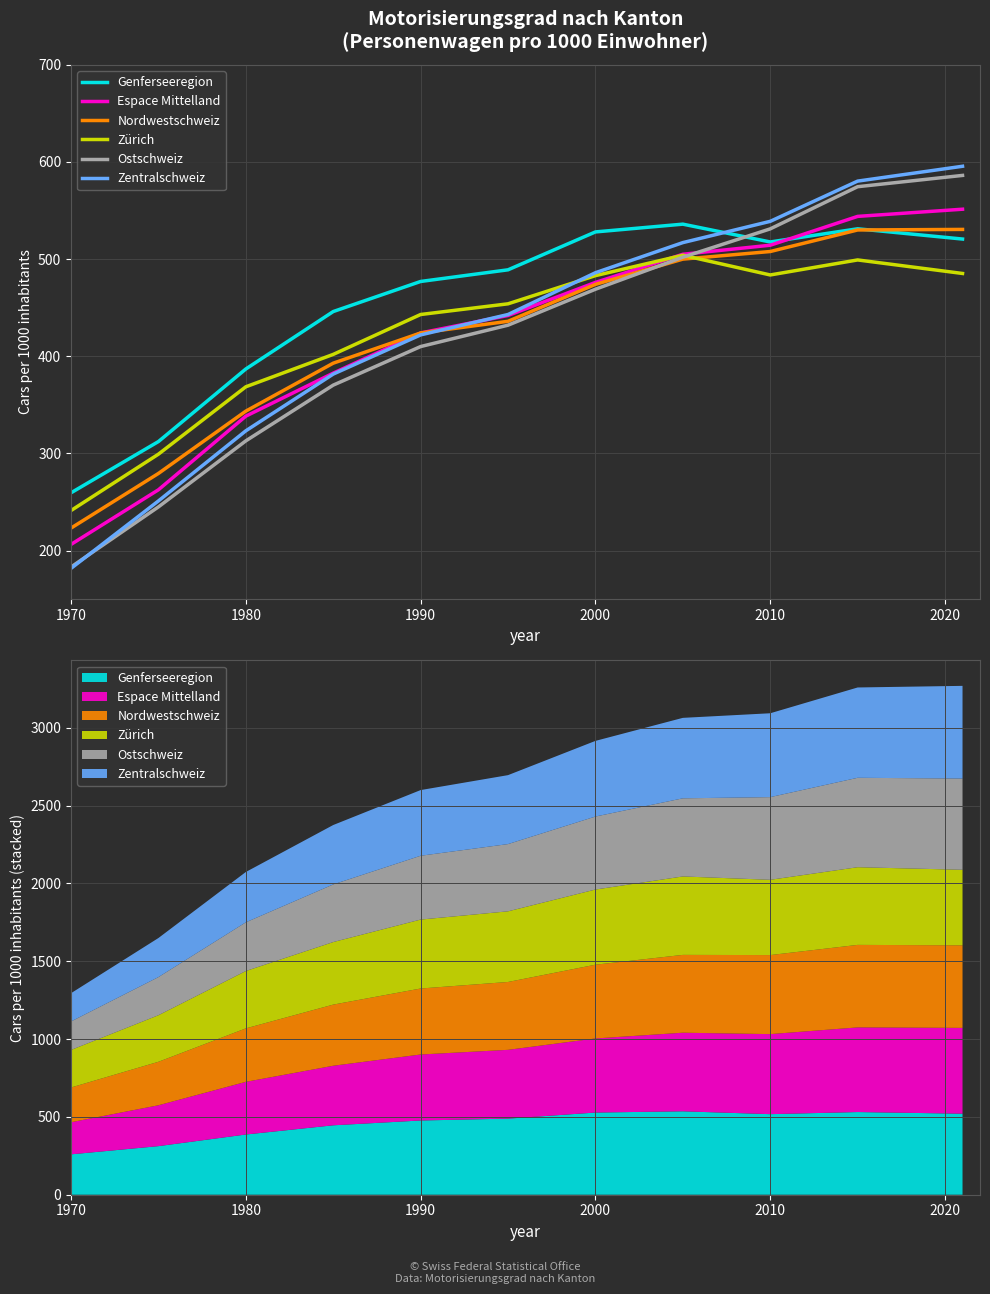

Does the chart display data point markers on the line(s)?

No